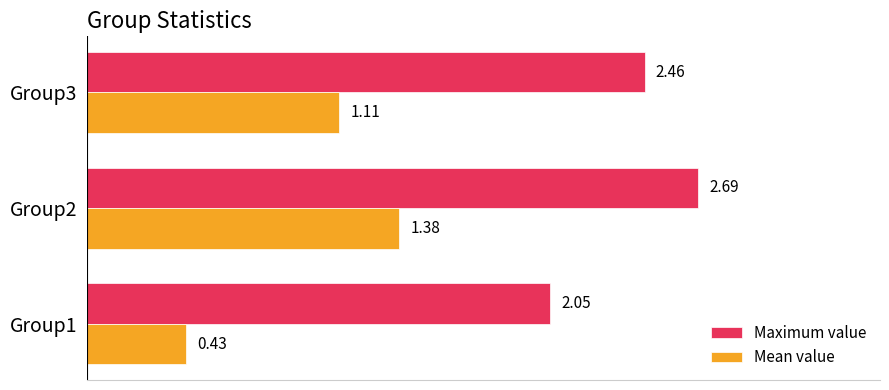

What is the spread (max minus min) of values at Group2?

1.3